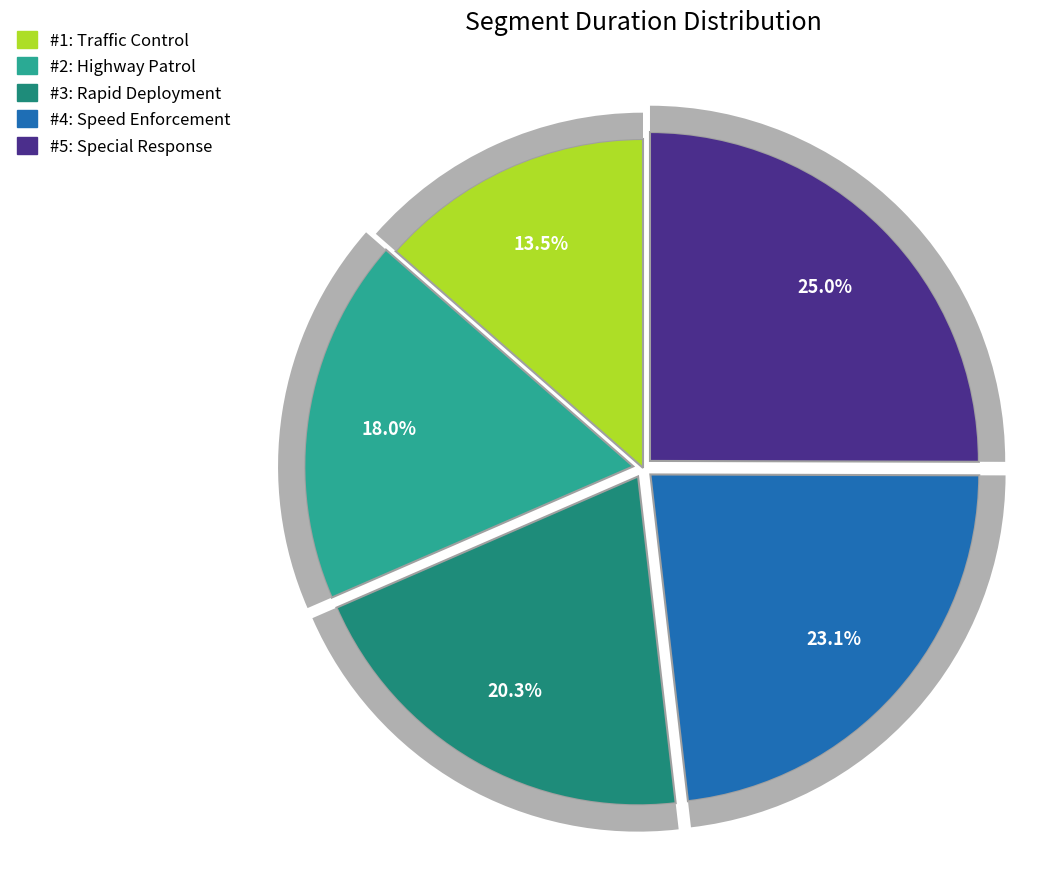

Between Speed Enforcement and Rapid Deployment, which is larger?

Speed Enforcement